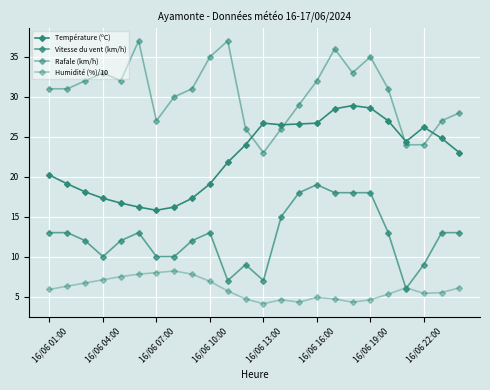

True or false: Température (ºC) and Rafale (km/h) cross at least once.

True